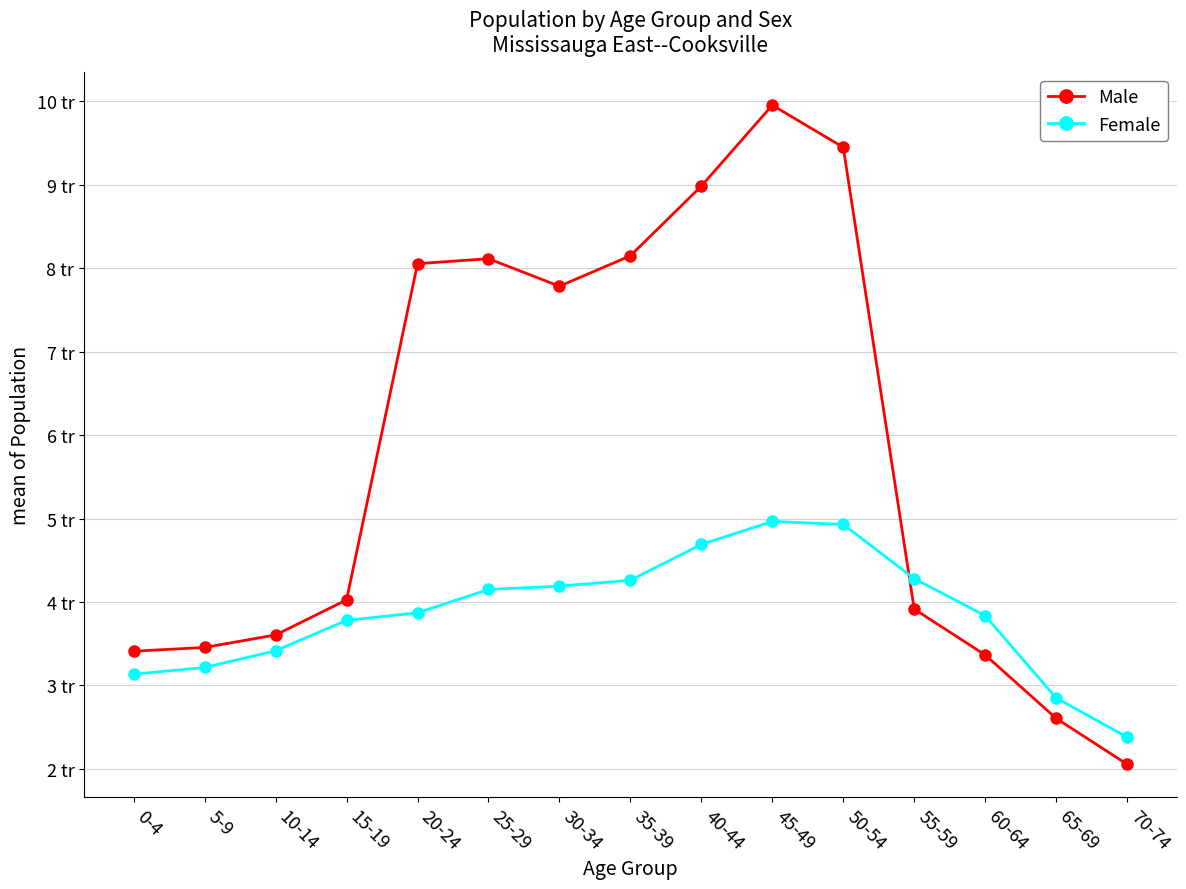

What is the label of the 10th point from the left?

45-49